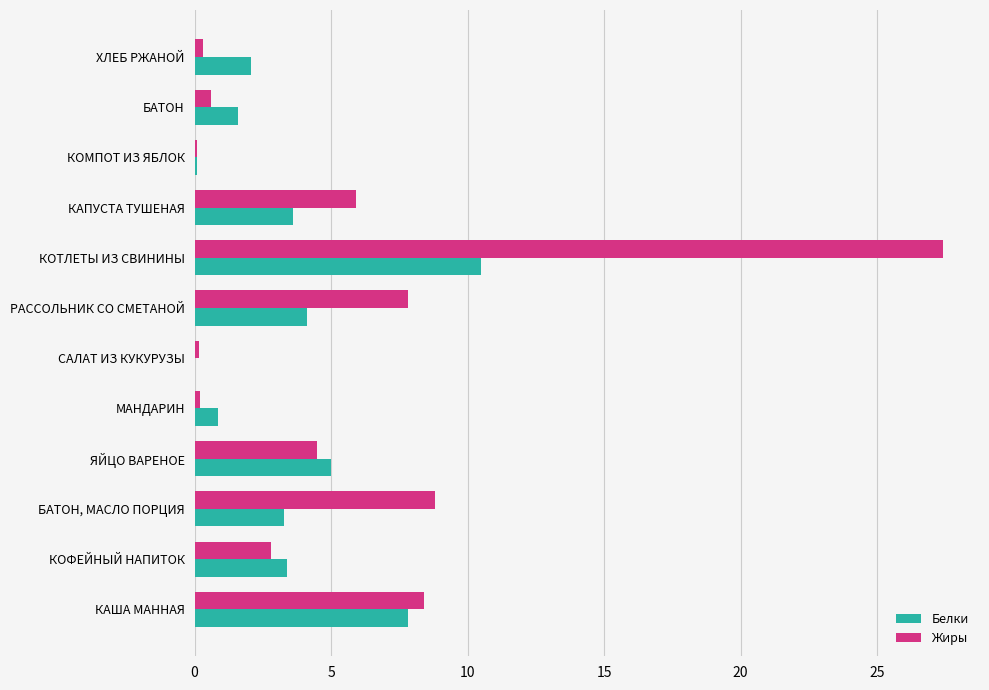

What is the total value across all series at КОТЛЕТЫ ИЗ СВИНИНЫ?

37.9